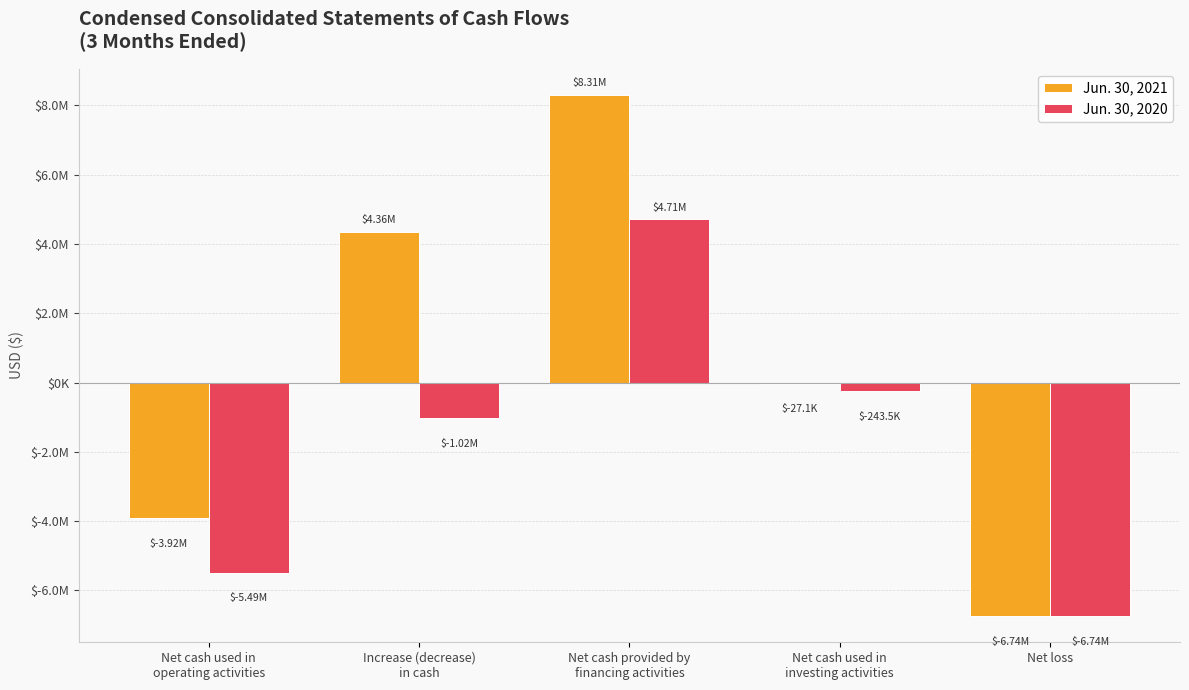

What is the approximate value of Jun. 30, 2020 at Net loss, to the nearest 50?

-6741800